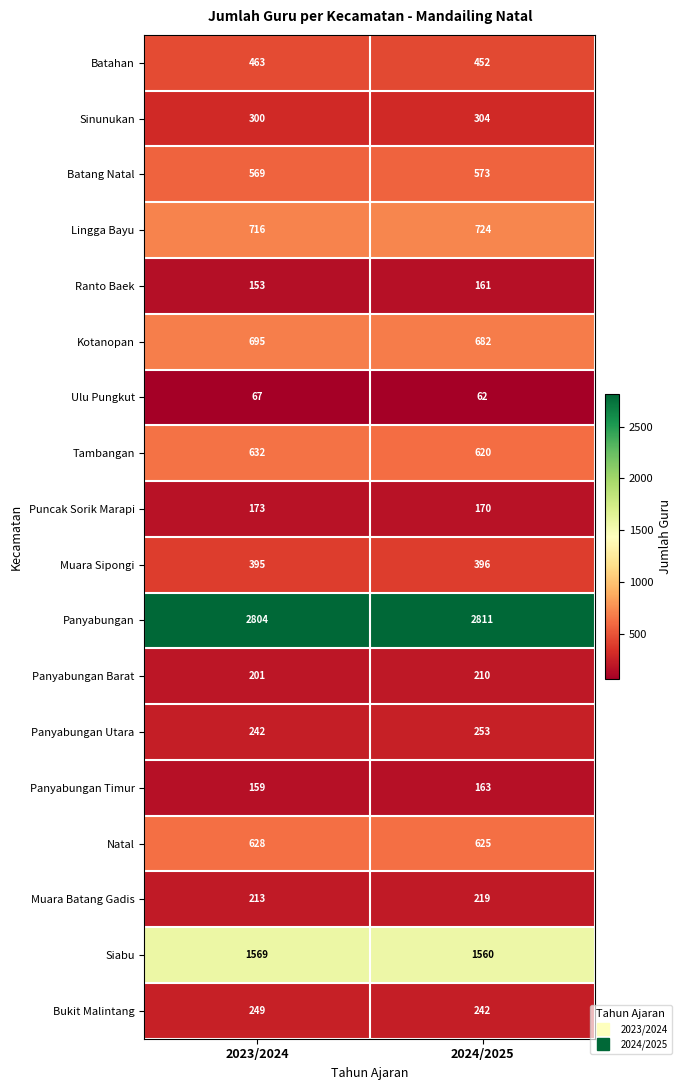

Which category has the lowest value across all series?

2024/2025